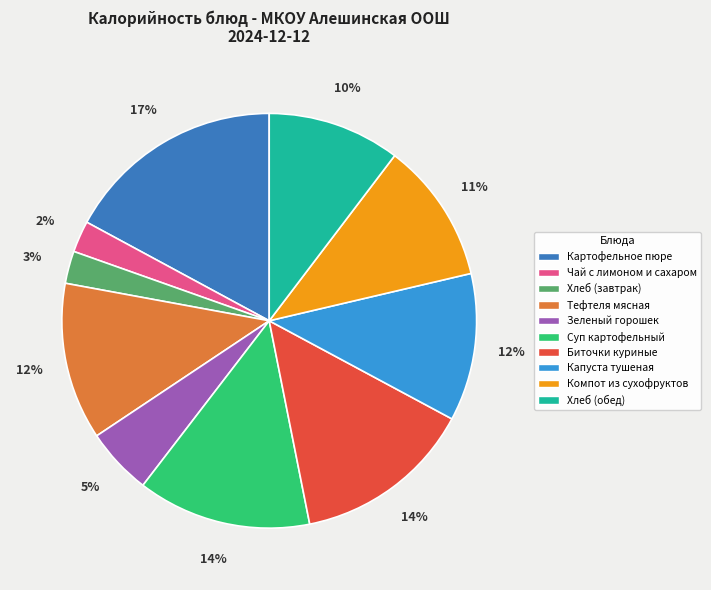

Do Компот из сухофруктов and Тефтеля мясная together represent more than half of the pie?

No